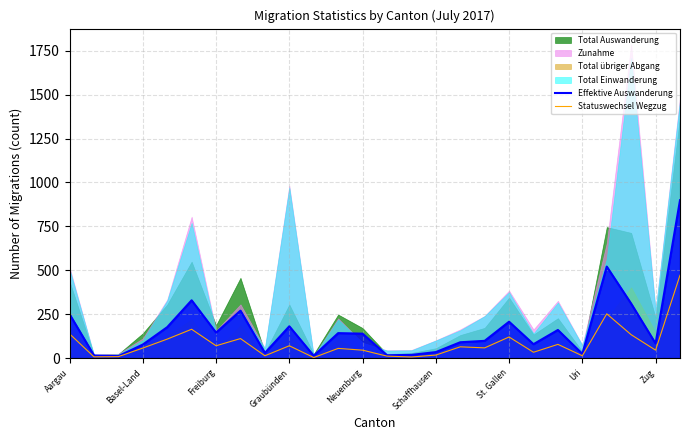

Reading left to right, extract all data points from this chart.

Effektive Auswanderung: 250	15	11	77	176	329	145	270	29	181	13	142	139	16	18	34	90	98	207	79	160	24	521	310	83	899
Statuswechsel Wegzug: 138	7	8	57	108	164	70	111	13	70	3	55	45	11	6	17	64	58	120	33	78	13	252	133	45	472